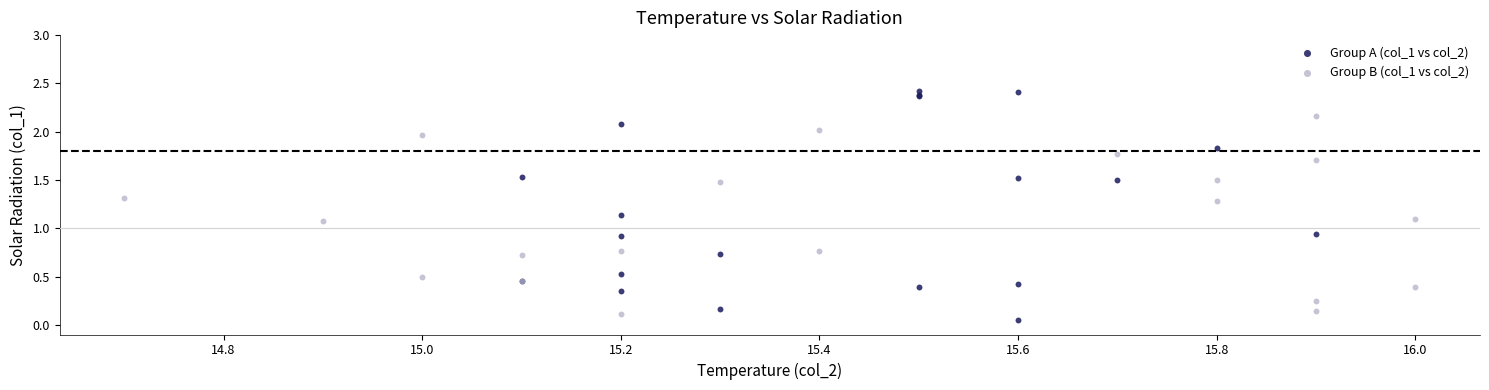

Which series reaches the maximum Y coordinate?

Group A (col_1 vs col_2)